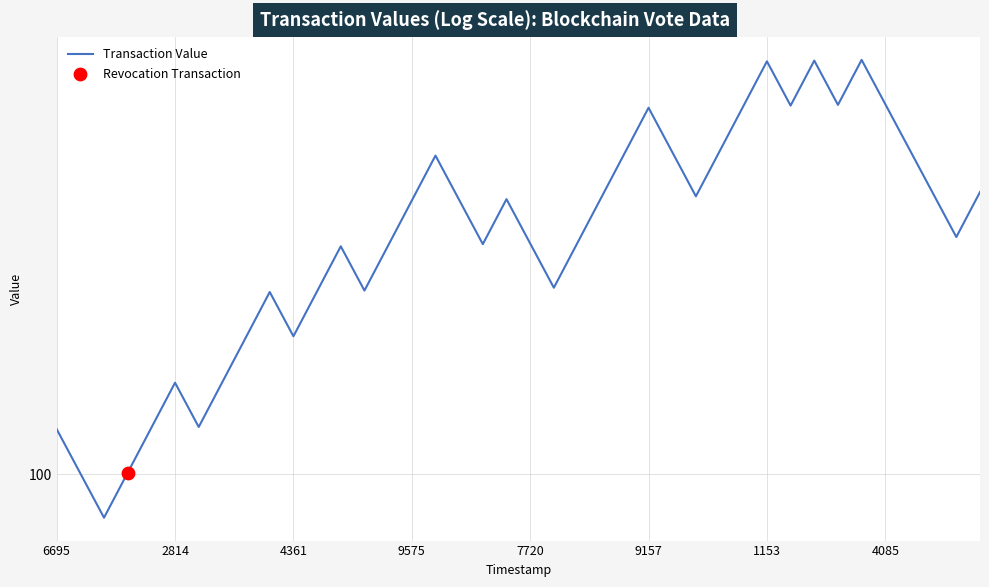

What is the ratio of the value at 23 to the value at 14?

1.0